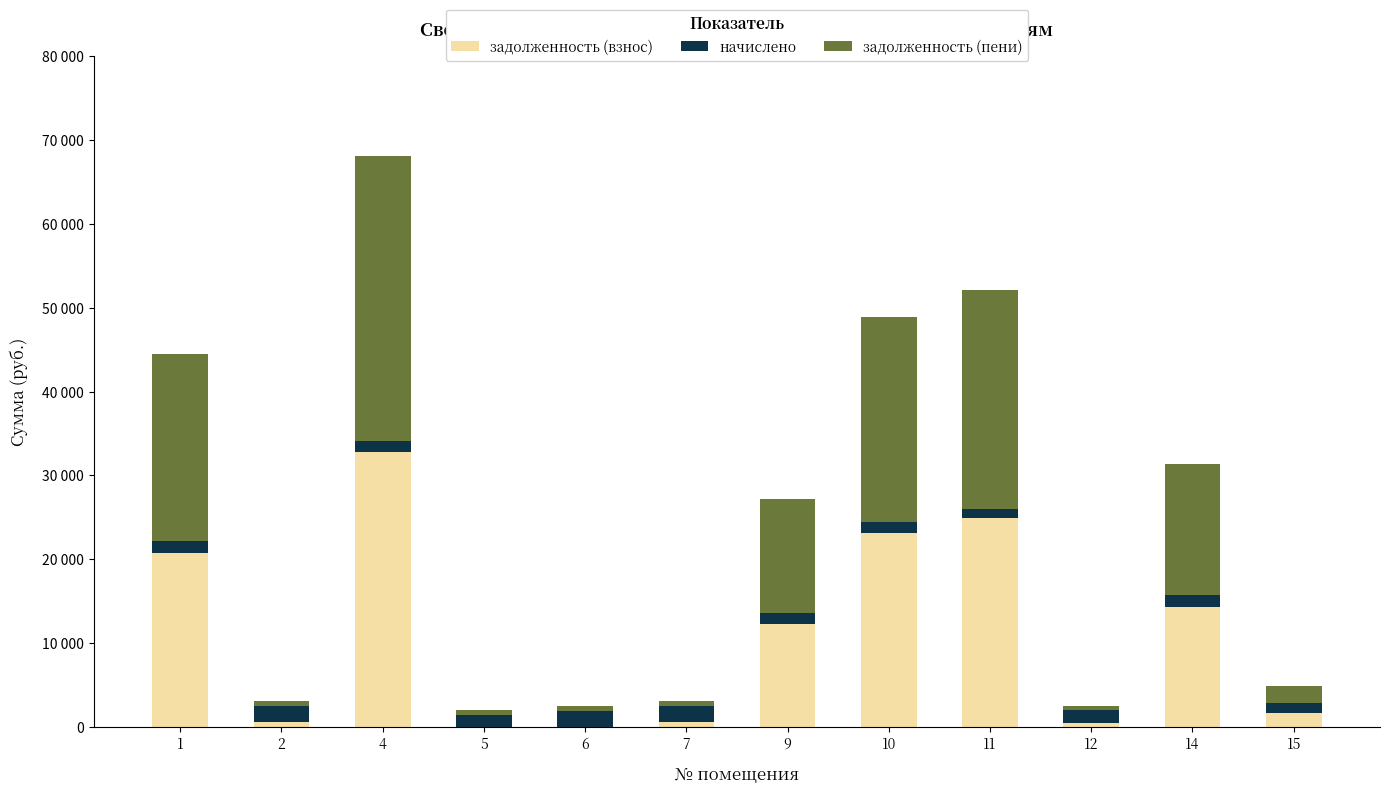

What are all the series names shown in the legend?

задолженность (взнос), начислено, задолженность (пени)